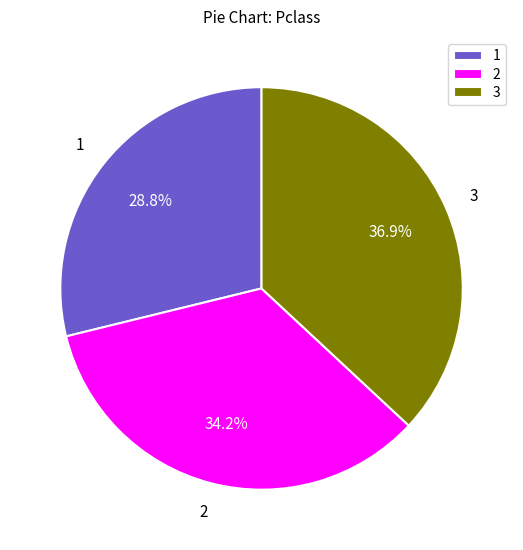

What percentage do 1 and 3 together represent?

65.8%